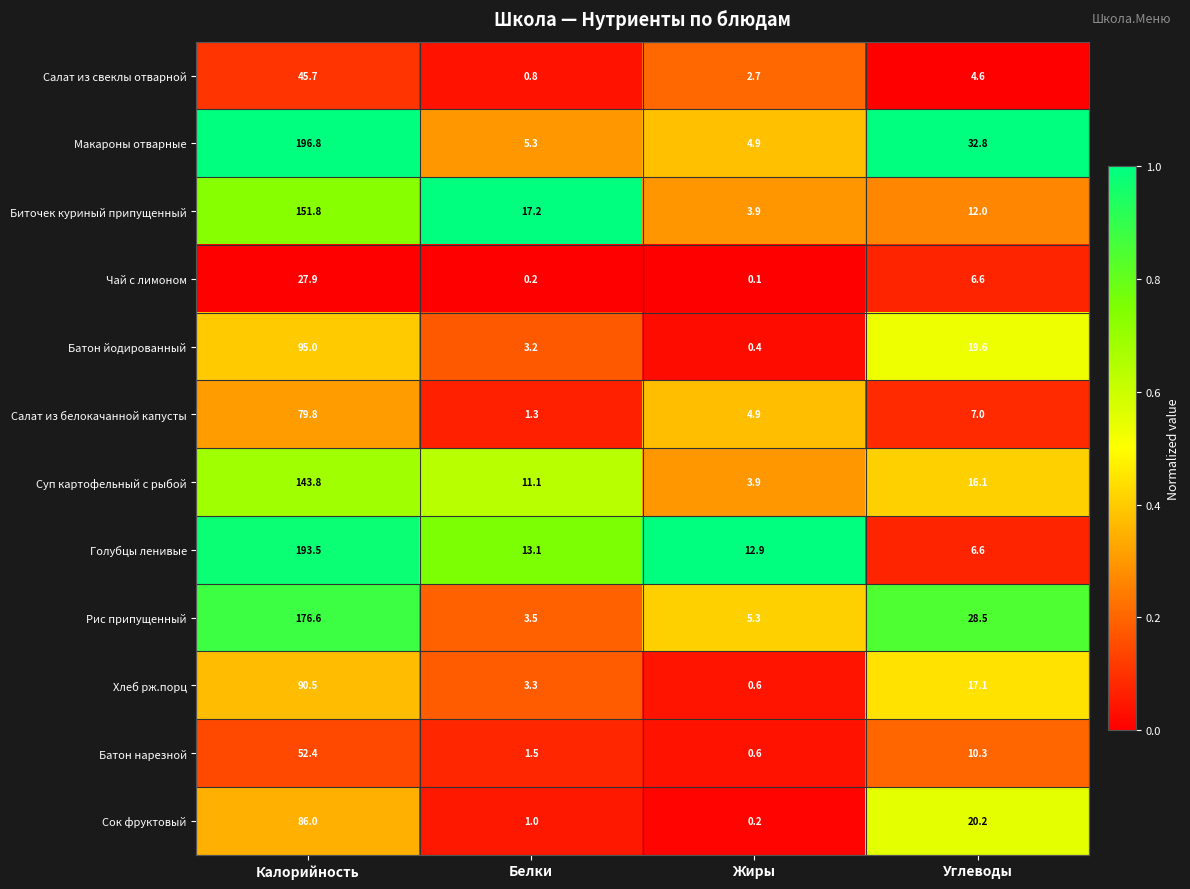

What is the sum of all Сок фруктовый values?

107.4